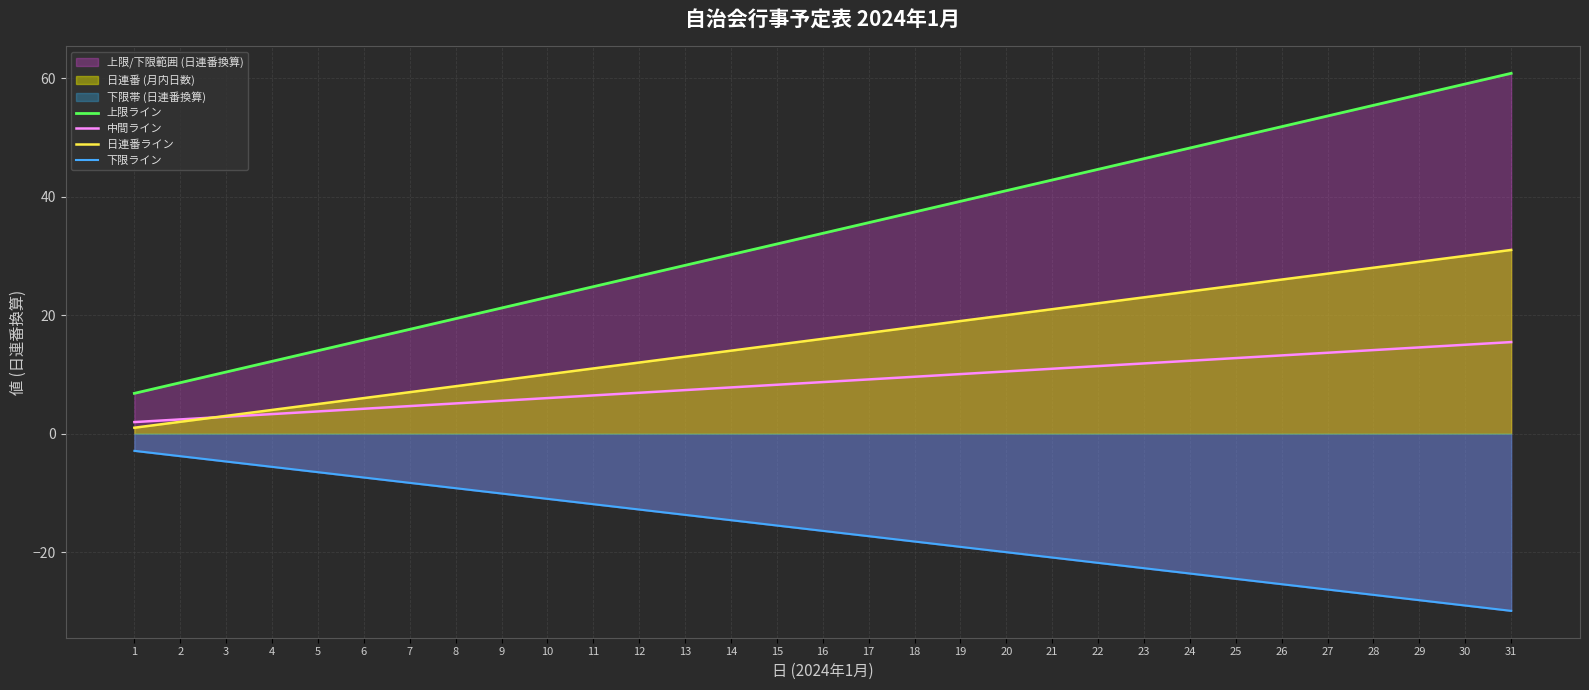

Where is 日連番ライン nearest to the value 16?

16